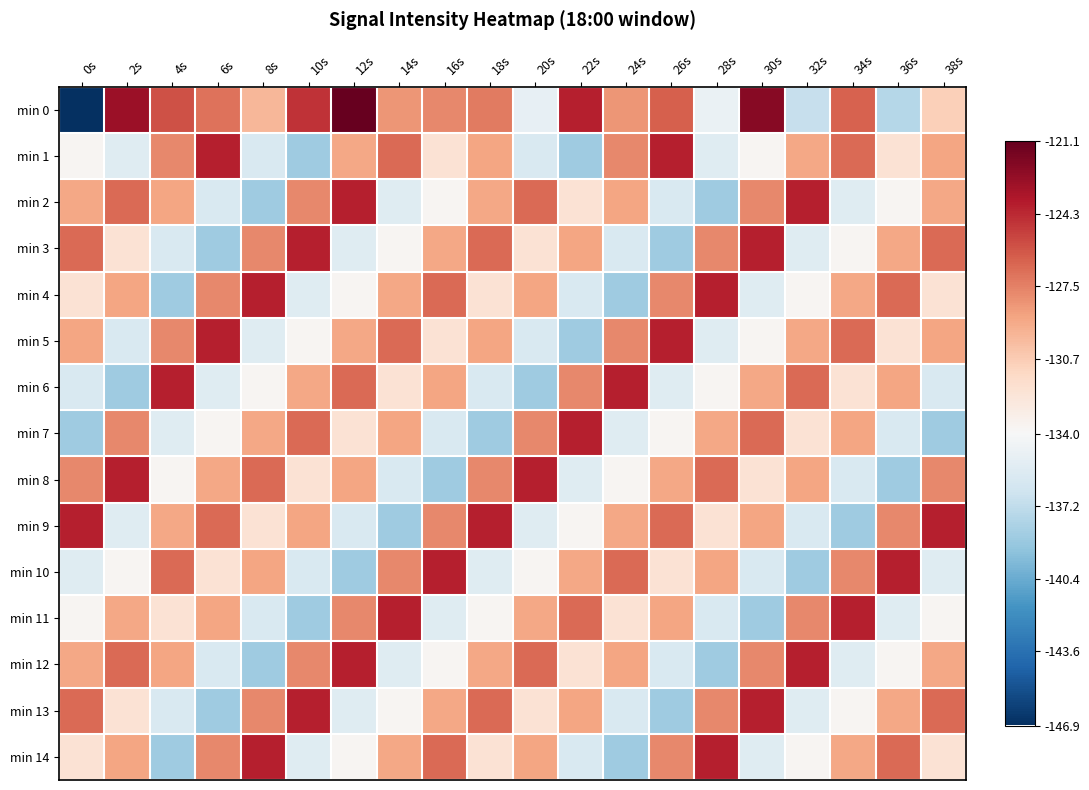

Reading right to left, extract all data points from this chart.

min 0: 38s=-130.9	36s=-137.7	34s=-126.4	32s=-136.9	30s=-122.3	28s=-134.8	26s=-126.3	24s=-128.3	22s=-124.0	20s=-135.0	18s=-127.3	16s=-127.8	14s=-128.3	12s=-121.1	10s=-124.7	8s=-129.7	6s=-127.0	4s=-125.8	2s=-123.0	0s=-146.9
min 1: 38s=-128.9	36s=-132.1	34s=-126.7	32s=-128.9	30s=-133.7	28s=-135.6	26s=-124.0	24s=-127.8	22s=-138.5	20s=-136.0	18s=-128.9	16s=-132.1	14s=-126.7	12s=-128.9	10s=-138.5	8s=-136.0	6s=-124.0	4s=-127.8	2s=-135.6	0s=-133.7
min 2: 38s=-128.9	36s=-133.7	34s=-135.6	32s=-124.0	30s=-127.8	28s=-138.5	26s=-136.0	24s=-128.9	22s=-132.1	20s=-126.7	18s=-128.9	16s=-133.7	14s=-135.6	12s=-124.0	10s=-127.8	8s=-138.5	6s=-136.0	4s=-128.9	2s=-126.7	0s=-128.9
min 3: 38s=-126.7	36s=-128.9	34s=-133.7	32s=-135.6	30s=-124.0	28s=-127.8	26s=-138.5	24s=-136.0	22s=-128.9	20s=-132.1	18s=-126.7	16s=-128.9	14s=-133.7	12s=-135.6	10s=-124.0	8s=-127.8	6s=-138.5	4s=-136.0	2s=-132.1	0s=-126.7
min 4: 38s=-132.1	36s=-126.7	34s=-128.9	32s=-133.7	30s=-135.6	28s=-124.0	26s=-127.8	24s=-138.5	22s=-136.0	20s=-128.9	18s=-132.1	16s=-126.7	14s=-128.9	12s=-133.7	10s=-135.6	8s=-124.0	6s=-127.8	4s=-138.5	2s=-128.9	0s=-132.1
min 5: 38s=-128.9	36s=-132.1	34s=-126.7	32s=-128.9	30s=-133.7	28s=-135.6	26s=-124.0	24s=-127.8	22s=-138.5	20s=-136.0	18s=-128.9	16s=-132.1	14s=-126.7	12s=-128.9	10s=-133.7	8s=-135.6	6s=-124.0	4s=-127.8	2s=-136.0	0s=-128.9
min 6: 38s=-136.0	36s=-128.9	34s=-132.1	32s=-126.7	30s=-128.9	28s=-133.7	26s=-135.6	24s=-124.0	22s=-127.8	20s=-138.5	18s=-136.0	16s=-128.9	14s=-132.1	12s=-126.7	10s=-128.9	8s=-133.7	6s=-135.6	4s=-124.0	2s=-138.5	0s=-136.0
min 7: 38s=-138.5	36s=-136.0	34s=-128.9	32s=-132.1	30s=-126.7	28s=-128.9	26s=-133.7	24s=-135.6	22s=-124.0	20s=-127.8	18s=-138.5	16s=-136.0	14s=-128.9	12s=-132.1	10s=-126.7	8s=-128.9	6s=-133.7	4s=-135.6	2s=-127.8	0s=-138.5
min 8: 38s=-127.8	36s=-138.5	34s=-136.0	32s=-128.9	30s=-132.1	28s=-126.7	26s=-128.9	24s=-133.7	22s=-135.6	20s=-124.0	18s=-127.8	16s=-138.5	14s=-136.0	12s=-128.9	10s=-132.1	8s=-126.7	6s=-128.9	4s=-133.7	2s=-124.0	0s=-127.8
min 9: 38s=-124.0	36s=-127.8	34s=-138.5	32s=-136.0	30s=-128.9	28s=-132.1	26s=-126.7	24s=-128.9	22s=-133.7	20s=-135.6	18s=-124.0	16s=-127.8	14s=-138.5	12s=-136.0	10s=-128.9	8s=-132.1	6s=-126.7	4s=-128.9	2s=-135.6	0s=-124.0
min 10: 38s=-135.6	36s=-124.0	34s=-127.8	32s=-138.5	30s=-136.0	28s=-128.9	26s=-132.1	24s=-126.7	22s=-128.9	20s=-133.7	18s=-135.6	16s=-124.0	14s=-127.8	12s=-138.5	10s=-136.0	8s=-128.9	6s=-132.1	4s=-126.7	2s=-133.7	0s=-135.6
min 11: 38s=-133.7	36s=-135.6	34s=-124.0	32s=-127.8	30s=-138.5	28s=-136.0	26s=-128.9	24s=-132.1	22s=-126.7	20s=-128.9	18s=-133.7	16s=-135.6	14s=-124.0	12s=-127.8	10s=-138.5	8s=-136.0	6s=-128.9	4s=-132.1	2s=-128.9	0s=-133.7
min 12: 38s=-128.9	36s=-133.7	34s=-135.6	32s=-124.0	30s=-127.8	28s=-138.5	26s=-136.0	24s=-128.9	22s=-132.1	20s=-126.7	18s=-128.9	16s=-133.7	14s=-135.6	12s=-124.0	10s=-127.8	8s=-138.5	6s=-136.0	4s=-128.9	2s=-126.7	0s=-128.9
min 13: 38s=-126.7	36s=-128.9	34s=-133.7	32s=-135.6	30s=-124.0	28s=-127.8	26s=-138.5	24s=-136.0	22s=-128.9	20s=-132.1	18s=-126.7	16s=-128.9	14s=-133.7	12s=-135.6	10s=-124.0	8s=-127.8	6s=-138.5	4s=-136.0	2s=-132.1	0s=-126.7
min 14: 38s=-132.1	36s=-126.7	34s=-128.9	32s=-133.7	30s=-135.6	28s=-124.0	26s=-127.8	24s=-138.5	22s=-136.0	20s=-128.9	18s=-132.1	16s=-126.7	14s=-128.9	12s=-133.7	10s=-135.6	8s=-124.0	6s=-127.8	4s=-138.5	2s=-128.9	0s=-132.1